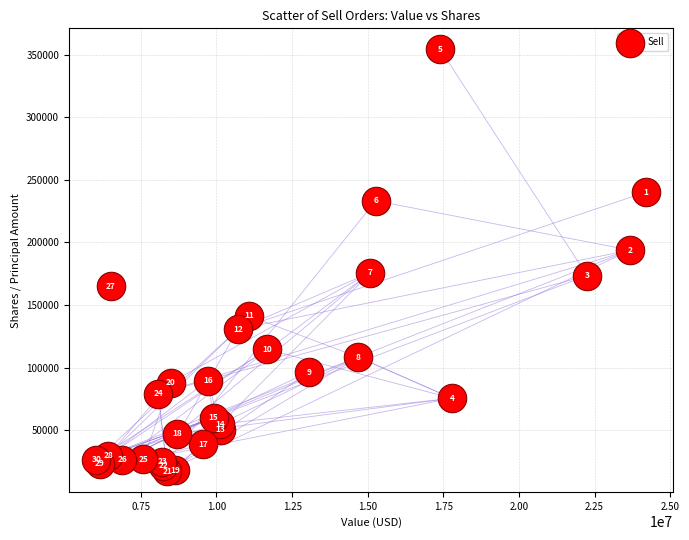

What Y value in the scatter plot is closest to 185768?

193829